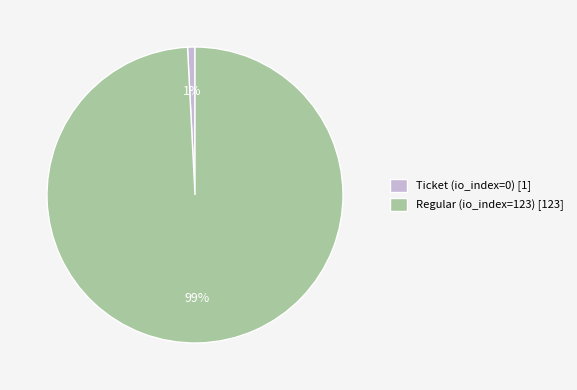

What is the majority slice?

Regular (io_index=123)